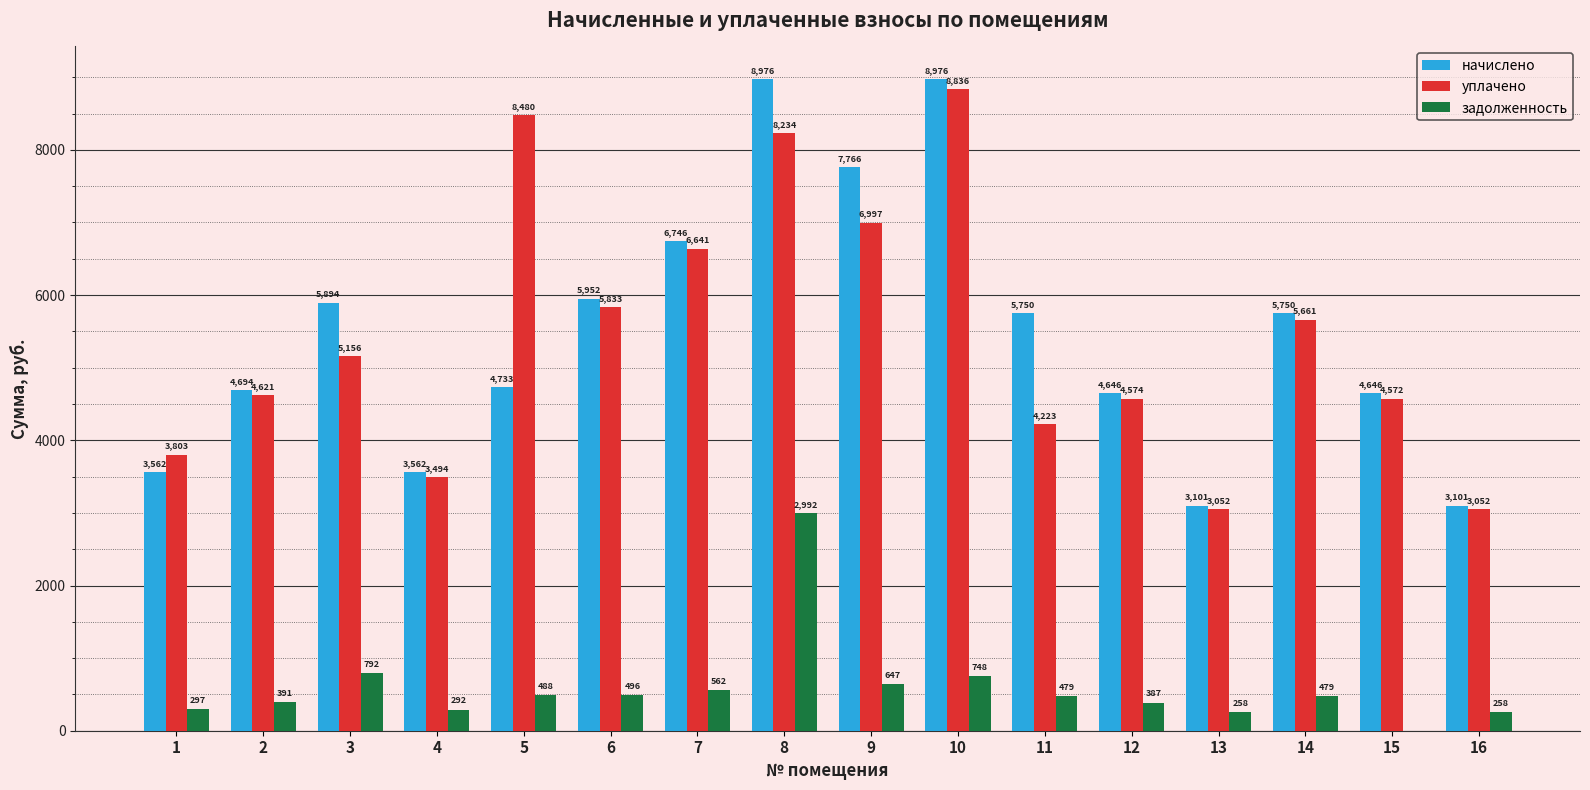

What is the sum of the уплачено values at 4 and 8?

11727.7